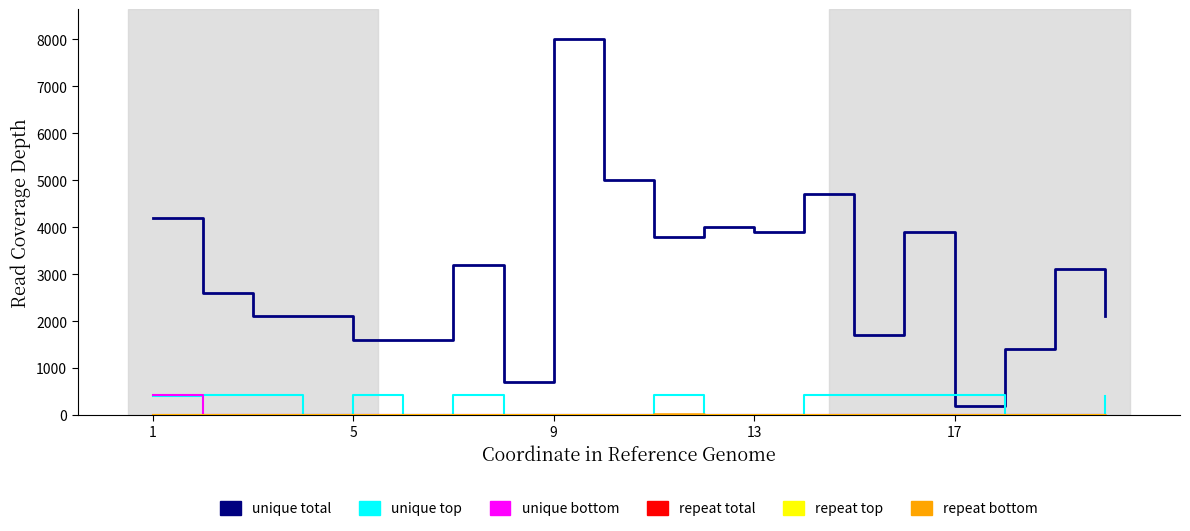

True or false: unique bottom and unique total intersect in this chart.

False